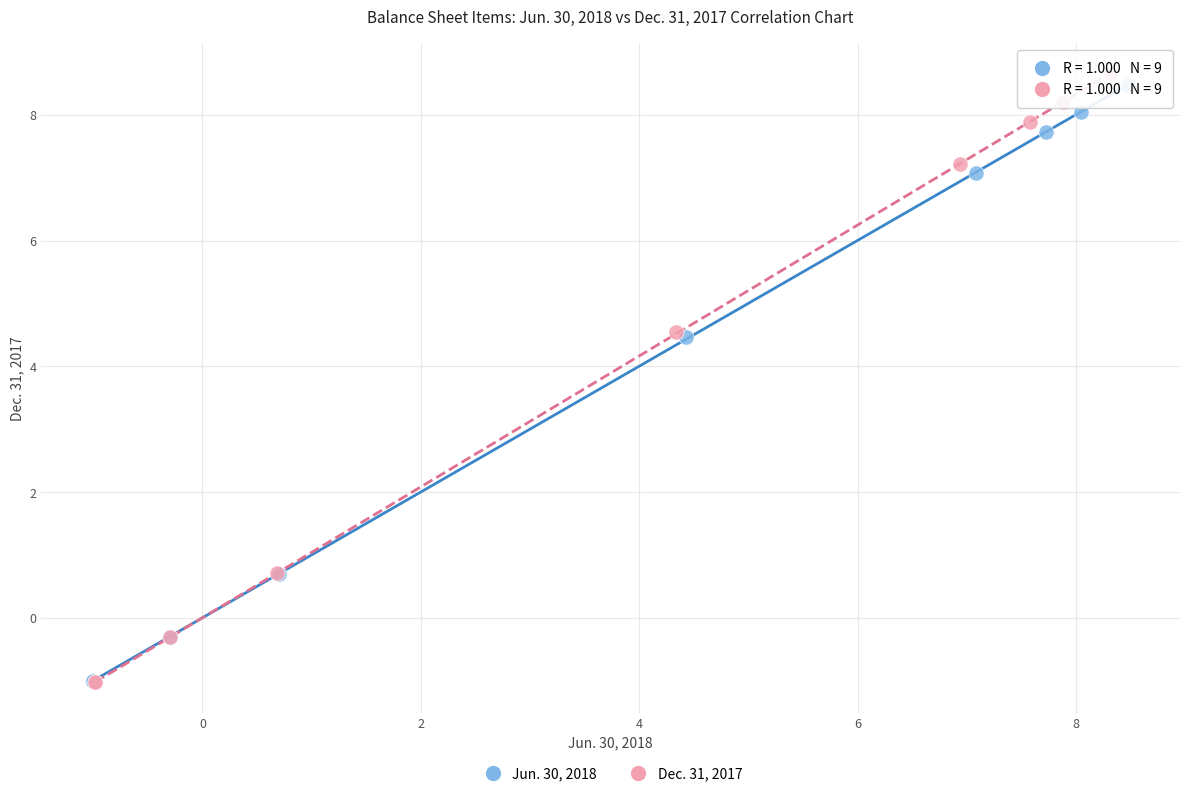

What are all the series names shown in the legend?

Jun. 30, 2018, Dec. 31, 2017